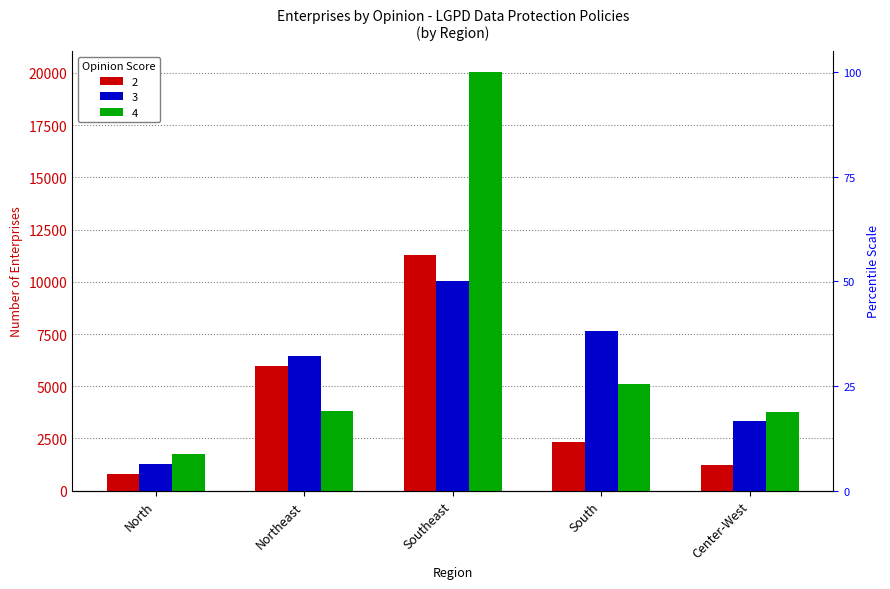

Reading left to right, extract all data points from this chart.

2: North=819	Northeast=5970	Southeast=11265	South=2317	Center-West=1212
3: North=1274	Northeast=6441	Southeast=10035	South=7647	Center-West=3346
4: North=1749	Northeast=3830	Southeast=20047	South=5109	Center-West=3750